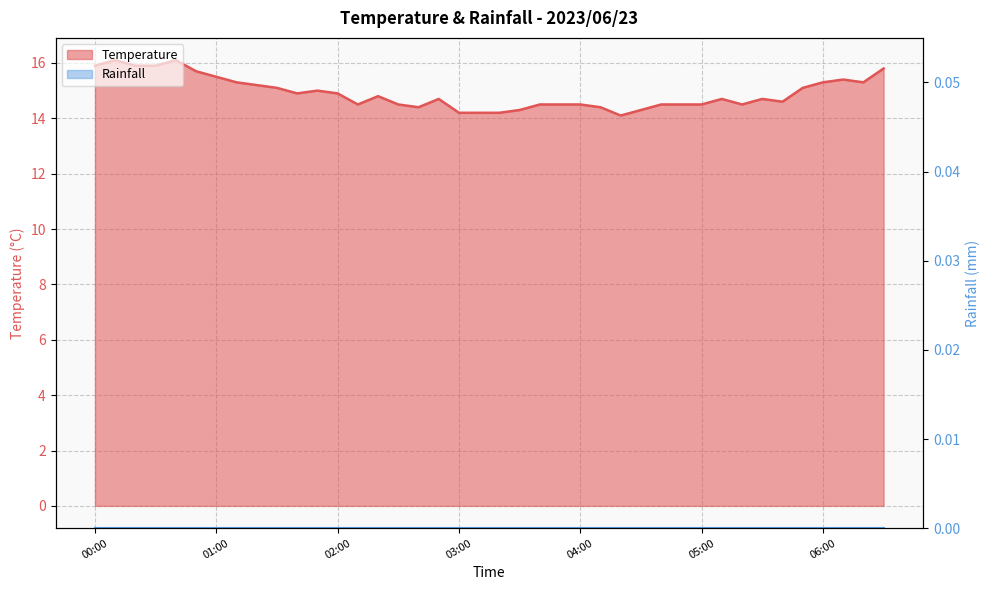

Rank the categories by value from lowest to highest.

04:20, 03:00, 03:10, 03:20, 03:30, 04:30, 02:40, 04:10, 02:10, 02:30, 03:40, 03:50, 04:00, 04:40, 04:50, 05:00, 05:20, 05:40, 02:50, 05:10, 05:30, 02:20, 01:40, 02:00, 01:50, 01:30, 05:50, 01:20, 01:10, 06:00, 06:20, 06:10, 01:00, 00:50, 06:30, 00:00, 00:20, 00:30, 00:10, 00:40